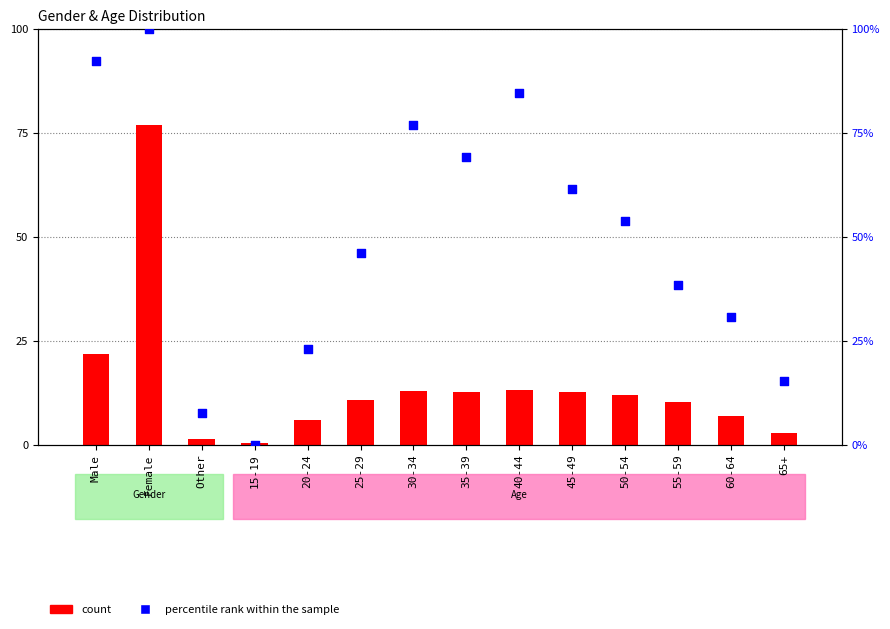

Is the value of count at Female greater than the value of percentile rank within the sample at 50-54?

Yes